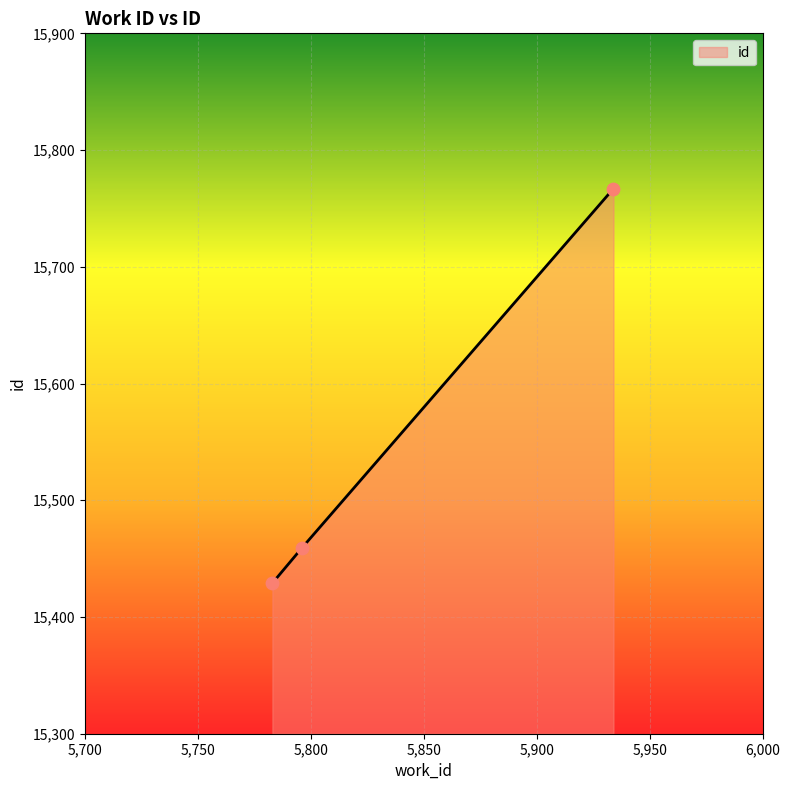

What is the difference between the maximum and minimum values?

338